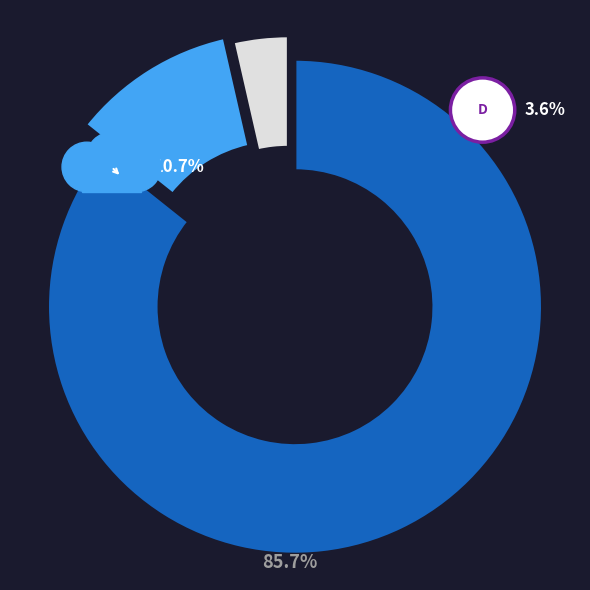

To the nearest percent, what is the difference between the Ломбард and Фінансова компанія slice percentages?

75%